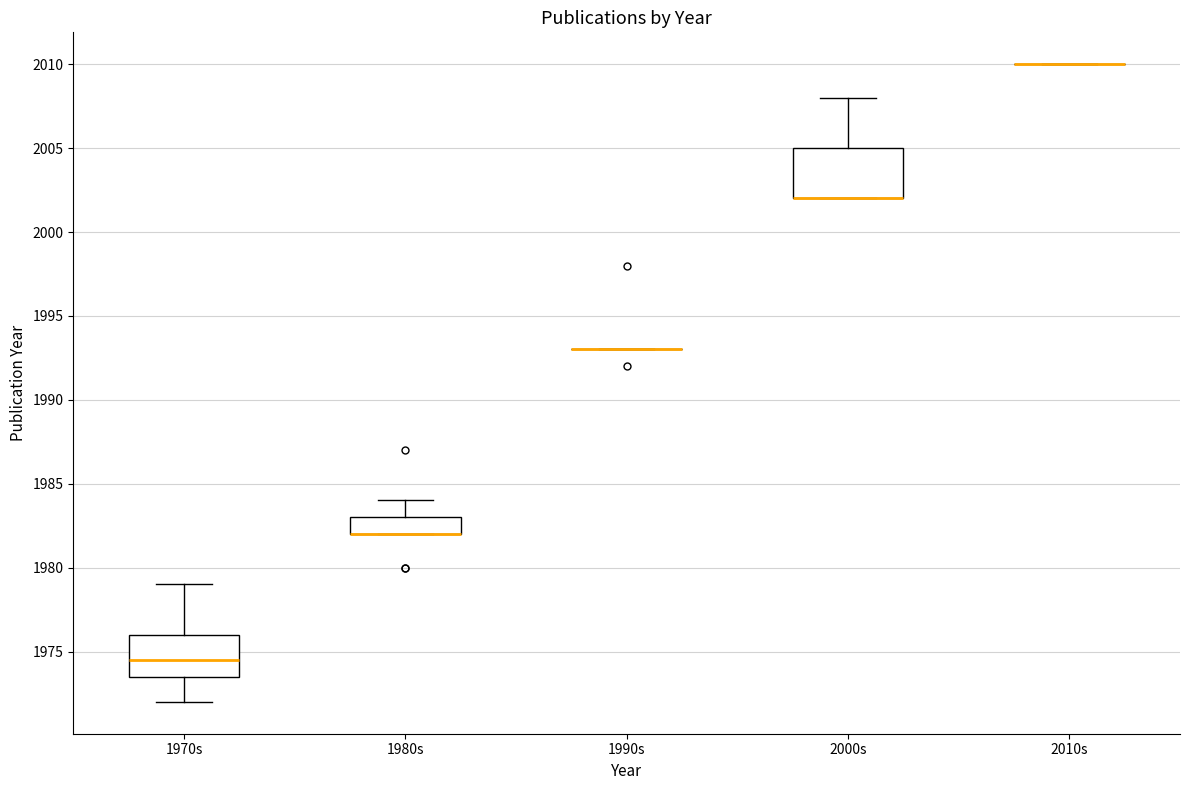

Reading left to right, read every box against the y-axis: the position of its median line, the range the box covers, and the ends of its whiskers. The values are not printed on the chart, so give them approximately, as read against the axis.

1970s: median 1974.5, box 1973.5 to 1976.0, whiskers 1972.0 to 1979.0
1980s: median 1982.0 (drawn on the box's lower edge), box 1982.0 to 1983.0, whiskers 1982.0 to 1984.0
1990s: box collapsed to a line at 1993.0, whiskers 1993.0 to 1993.0
2000s: median 2002.0 (drawn on the box's lower edge), box 2002.0 to 2005.0, whiskers 2002.0 to 2008.0
2010s: box collapsed to a line at 2010.0, whiskers 2010.0 to 2010.0